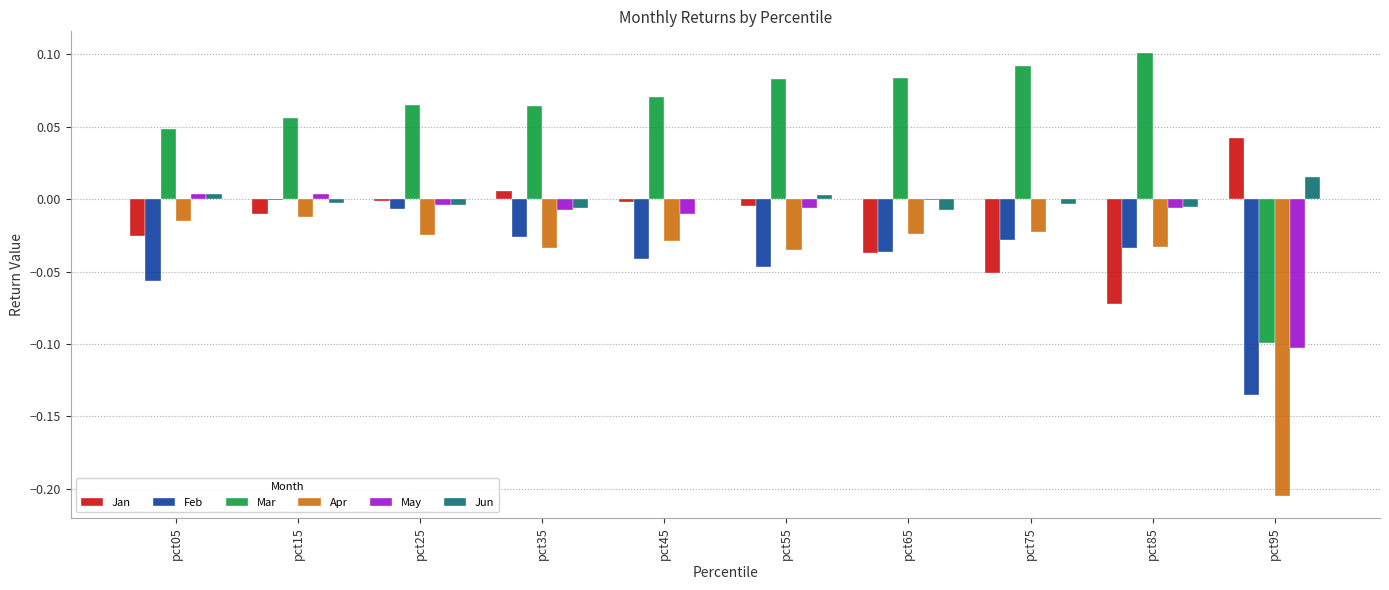

Which category has the highest value in the Mar series?

pct85